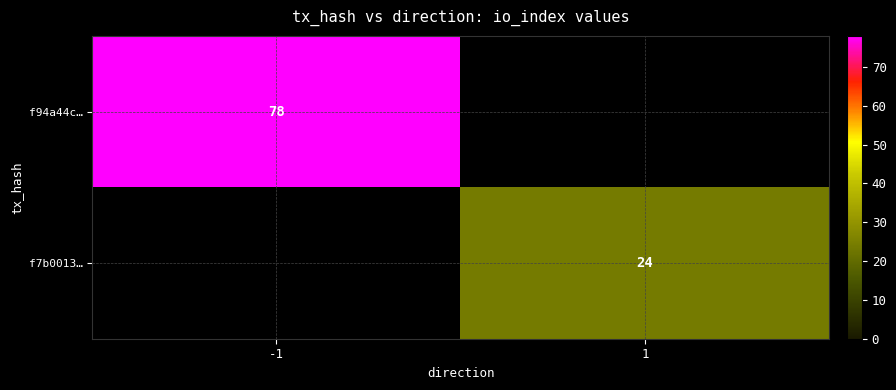

The f7b0013… series shows 24 at 1. True or false?

True